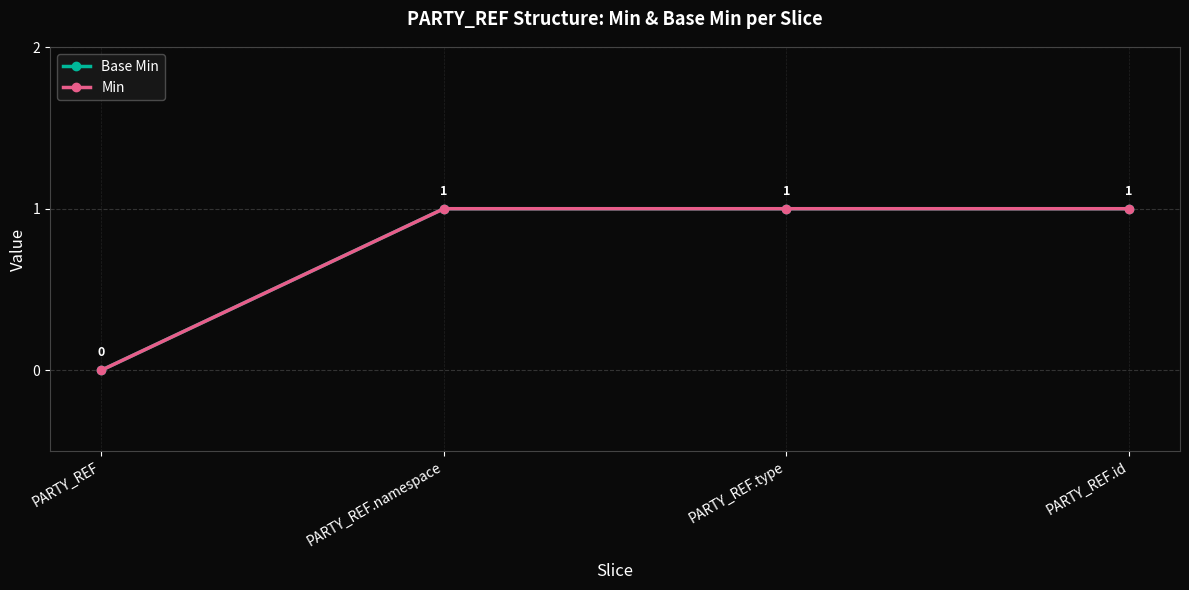

What value does the Min series have at PARTY_REF.id?

1